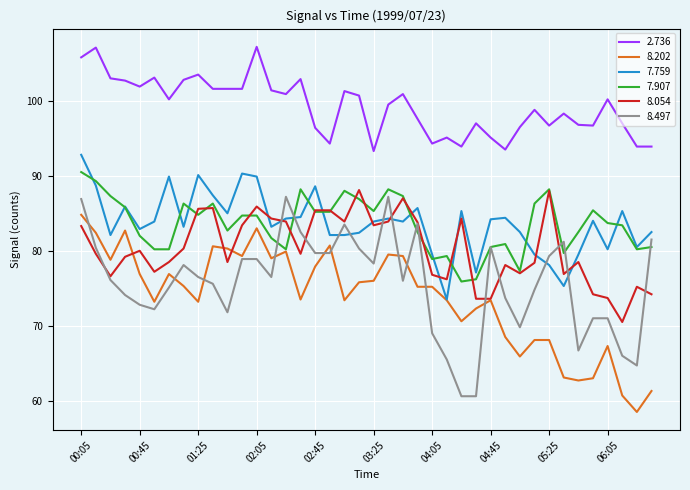

What is the maximum value for 7.907?

90.5